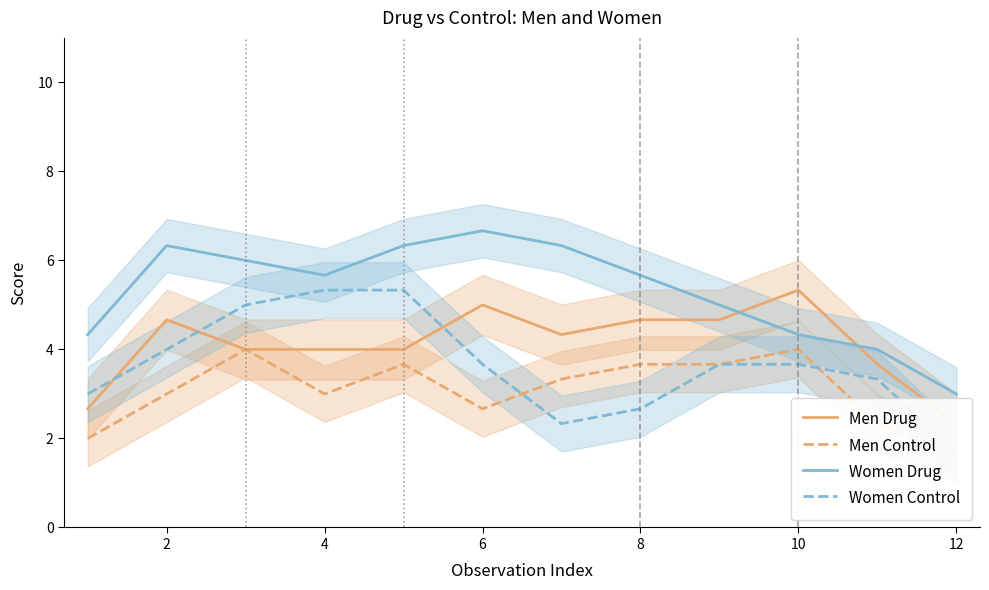

Where is the first local minimum for Women Drug?

4